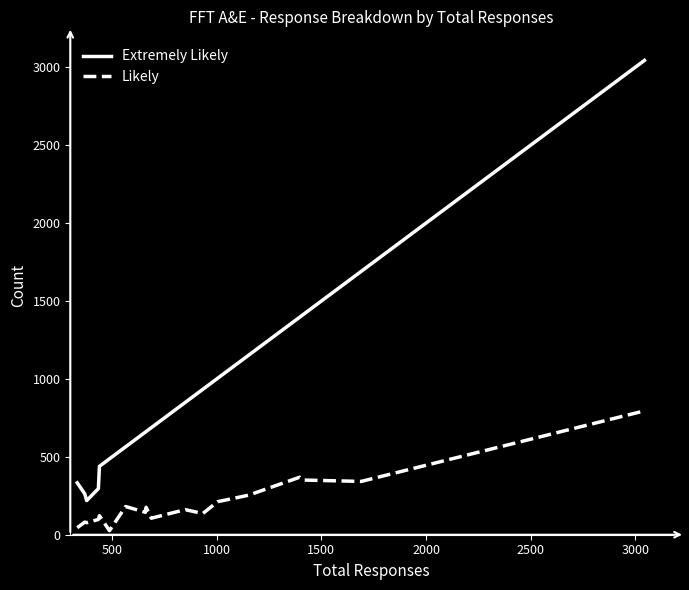

Which series has the largest total across all categories?

Extremely Likely